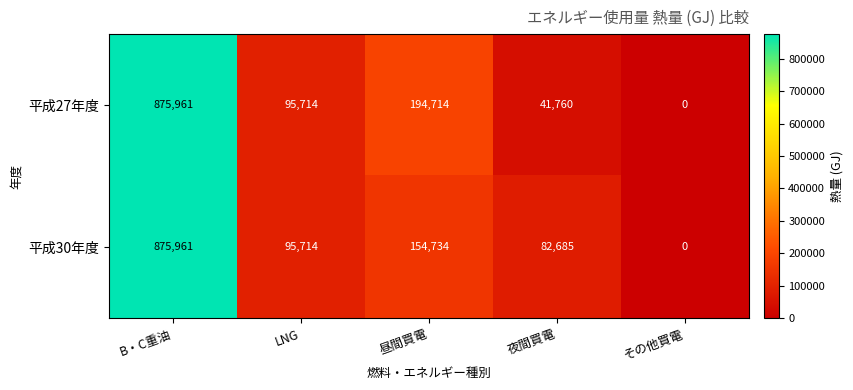

Rank the categories by 平成30年度 value from lowest to highest.

その他買電, 夜間買電, LNG, 昼間買電, B・C重油